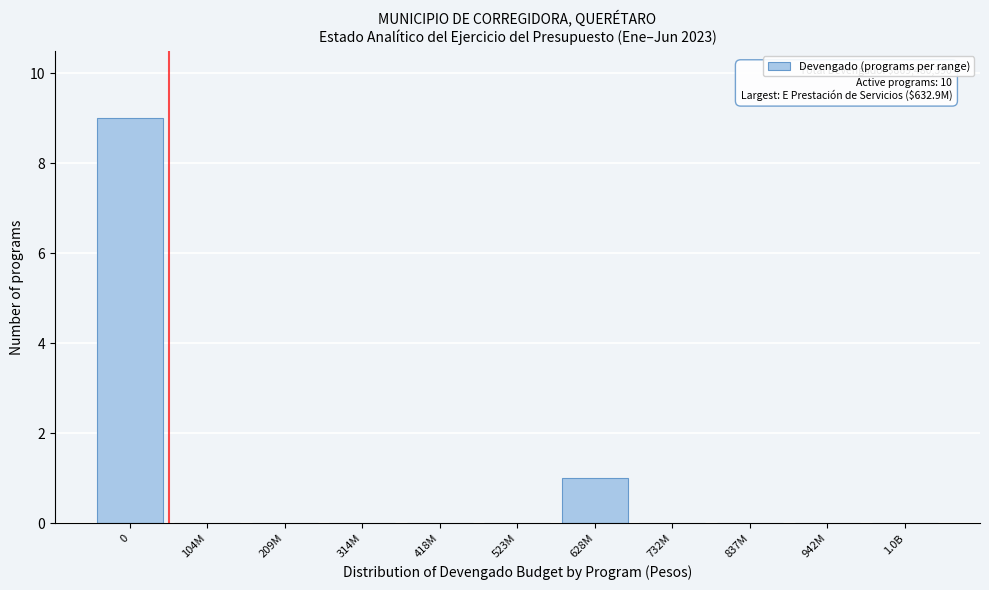

Reading right to left, list all the values displayed in this chart.

1.0B=0	942M=0	837M=0	732M=0	628M=1	523M=0	418M=0	314M=0	209M=0	104M=0	0=9